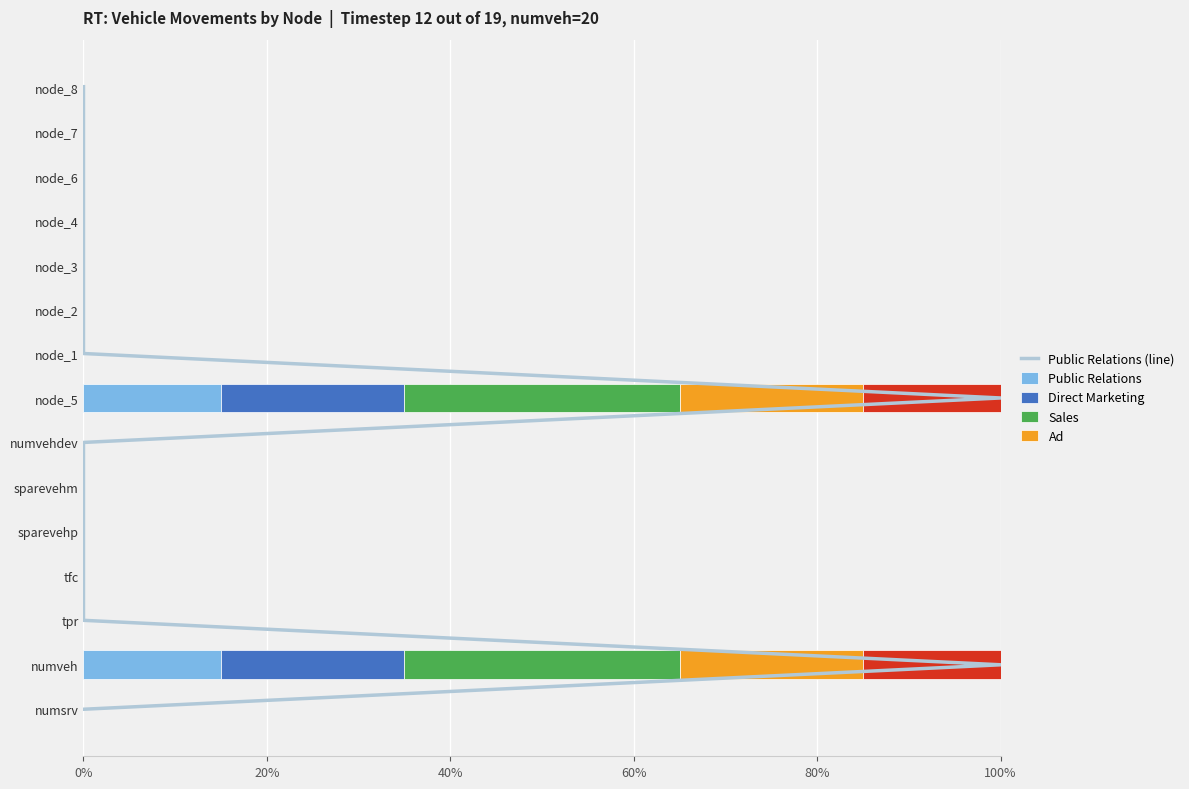

What is the difference between the second highest and second lowest values in the Public Relations series?

15